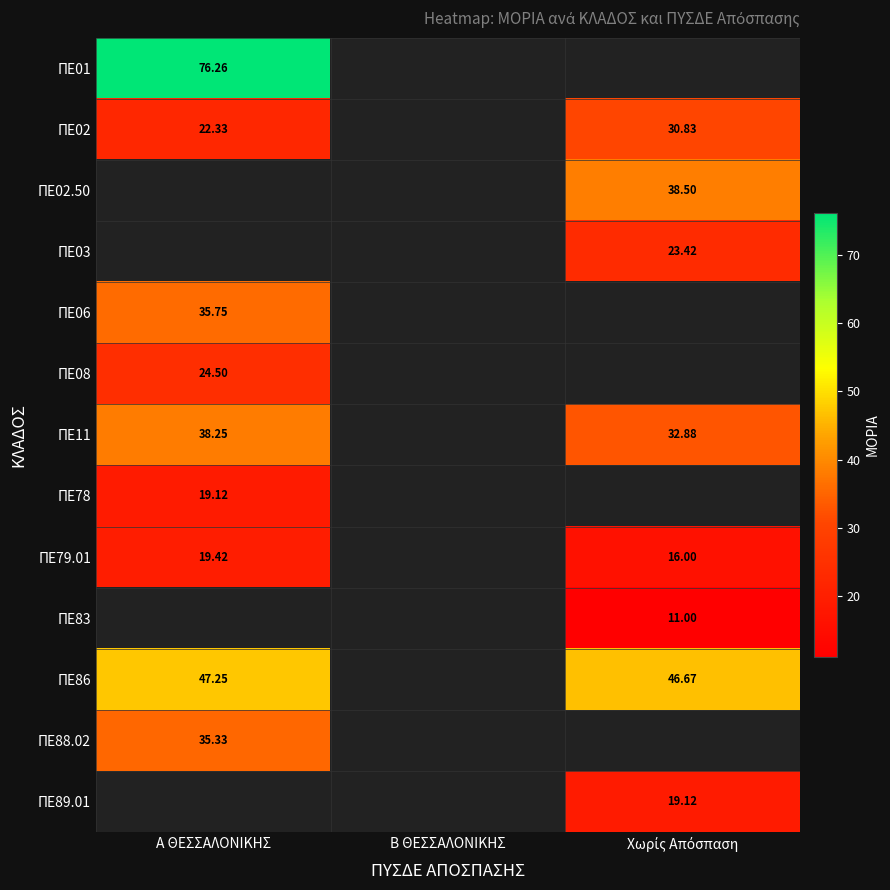

Which series has the largest range (max minus min)?

ΠΕ02